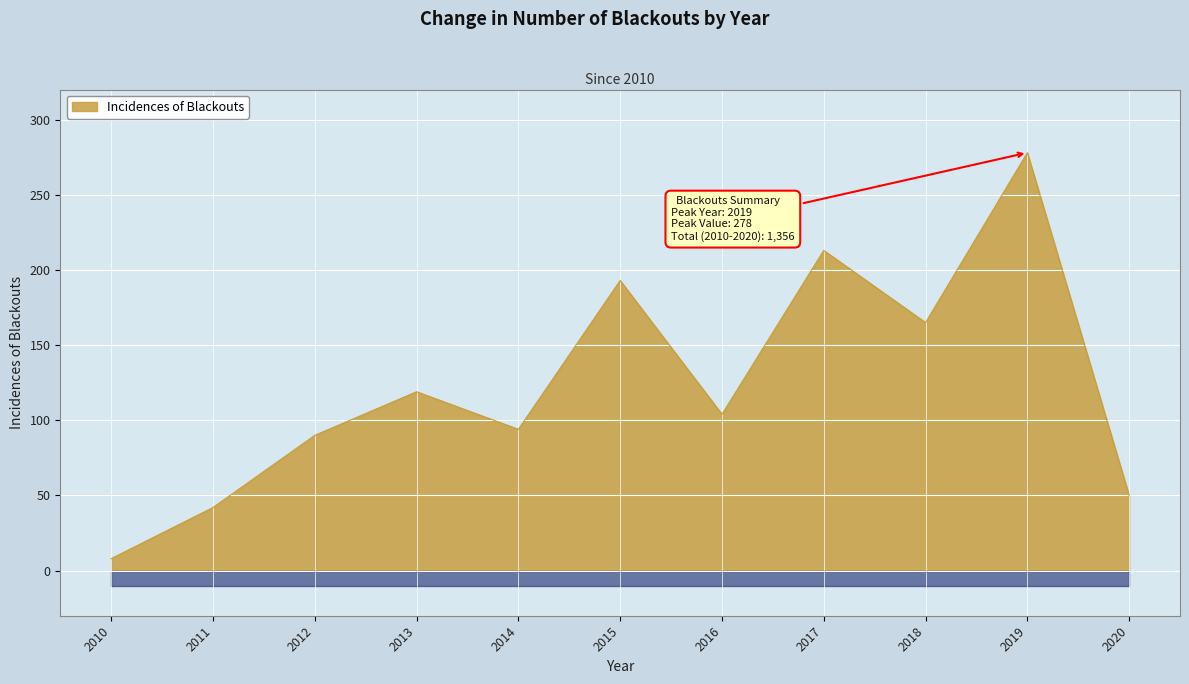

At which label does the data first exceed 104?

2013